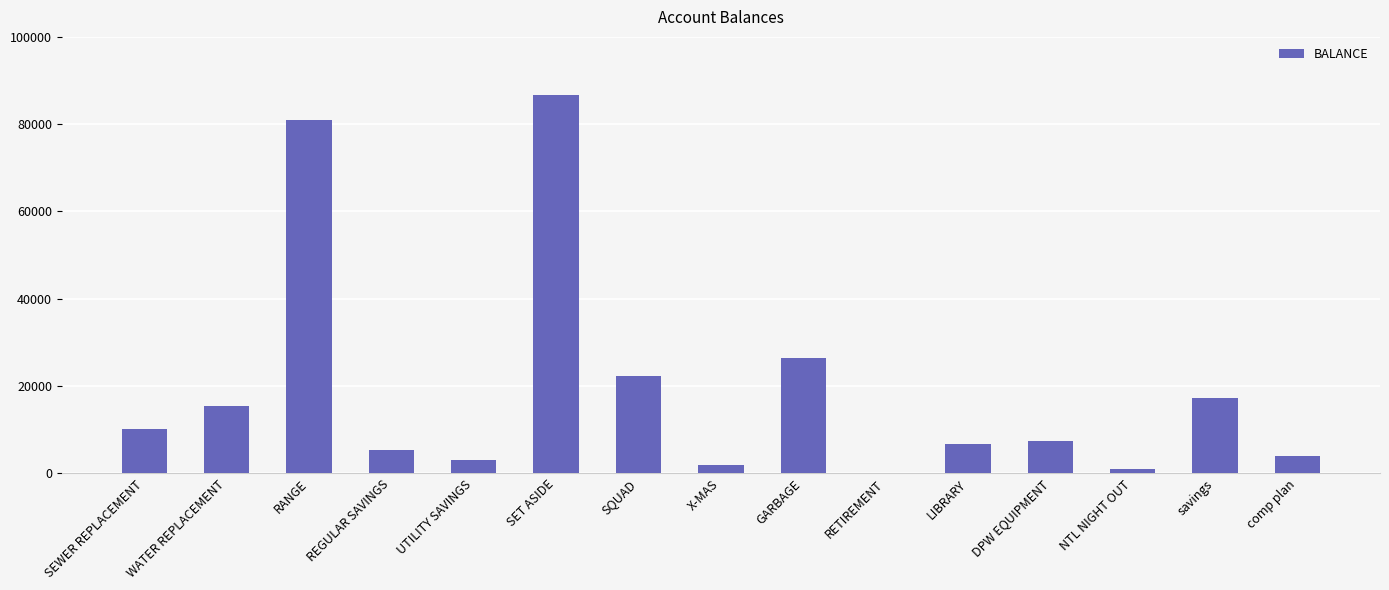

What is the difference between the values at WATER REPLACEMENT and RETIREMENT?

15216.5